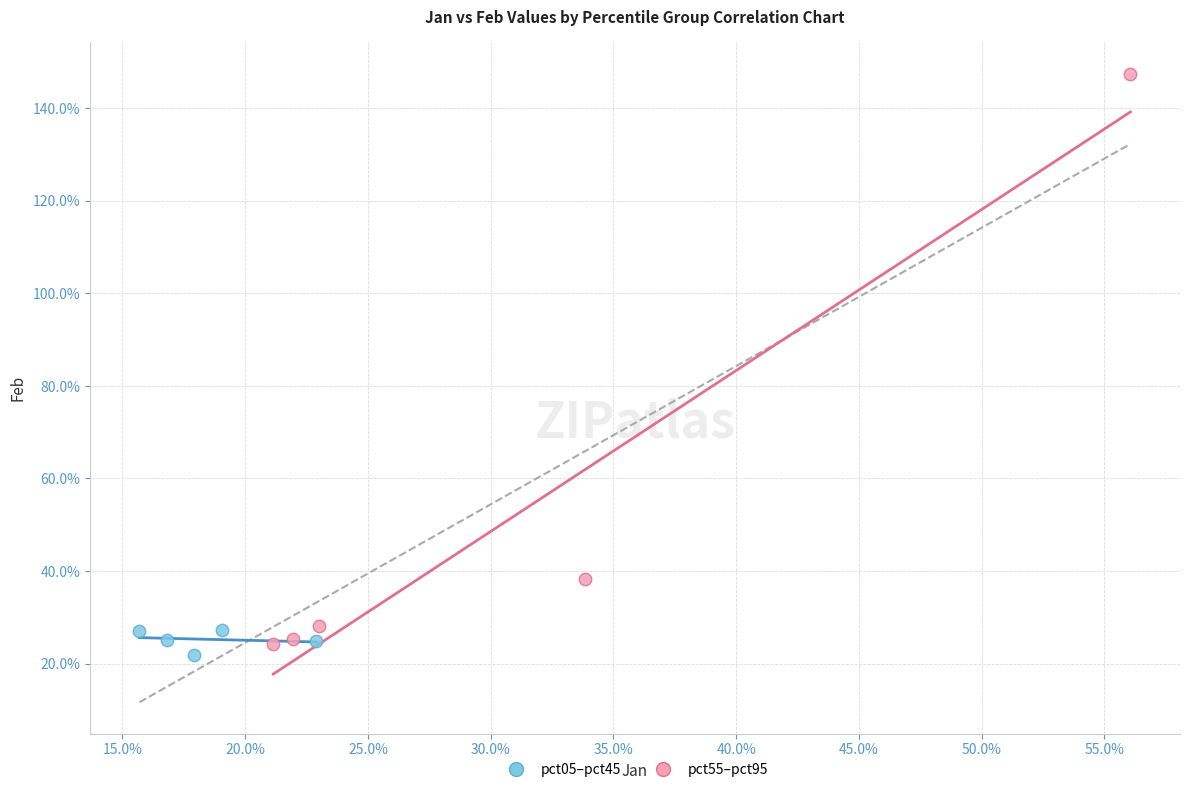

Which series reaches the minimum Y coordinate?

pct05–pct45